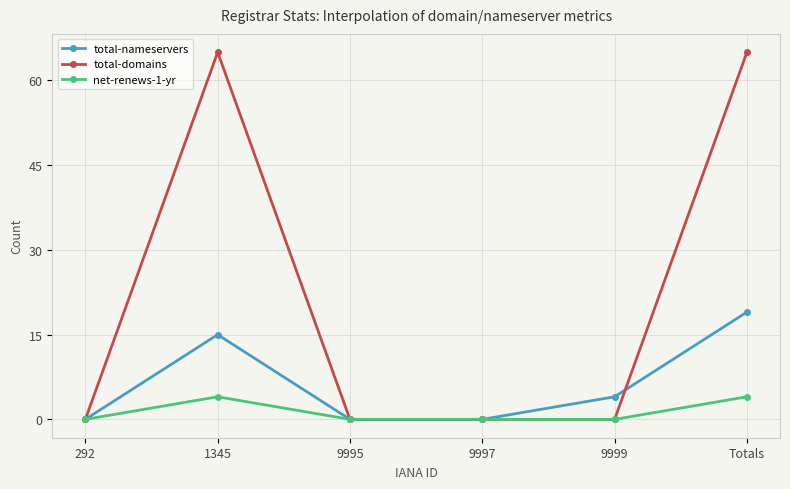

True or false: total-domains has a value of 38 at 9997.

False